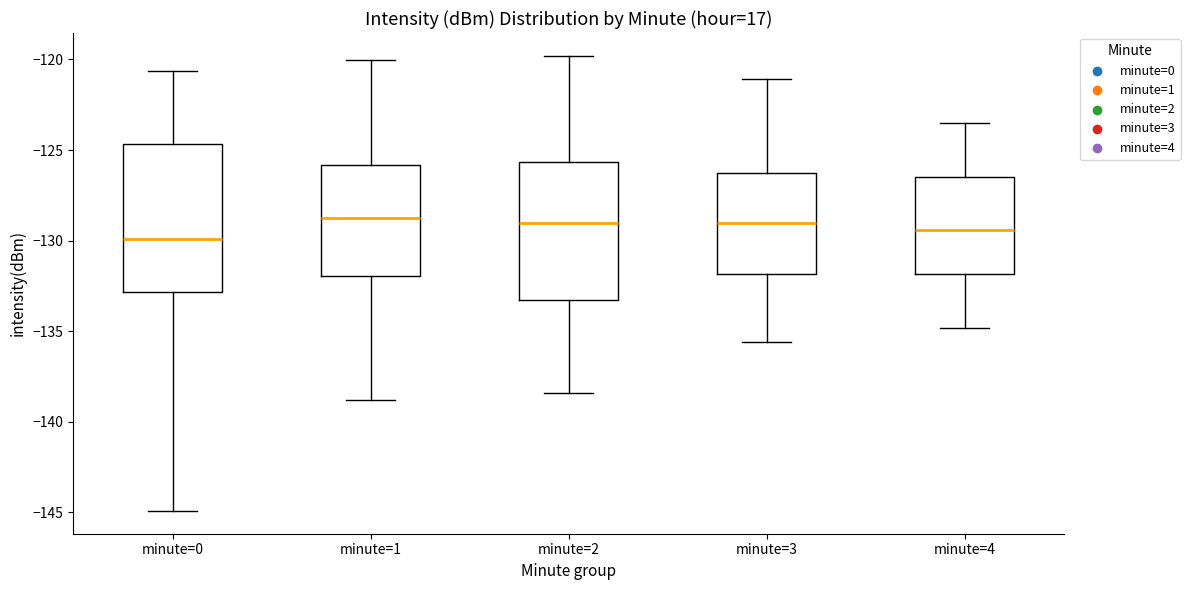

Reading left to right, read every box against the y-axis: the position of its median line, the range the box covers, and the ends of its whiskers. The values are not printed on the chart, so give them approximately, as read against the axis.

minute=0: median -130.0, box -133.0 to -124.5, whiskers -145.0 to -120.5
minute=1: median -128.5, box -132.0 to -126.0, whiskers -139.0 to -120.0
minute=2: median -129.0, box -133.5 to -125.5, whiskers -138.5 to -120.0
minute=3: median -129.0, box -132.0 to -126.5, whiskers -135.5 to -121.0
minute=4: median -129.5, box -132.0 to -126.5, whiskers -135.0 to -123.5